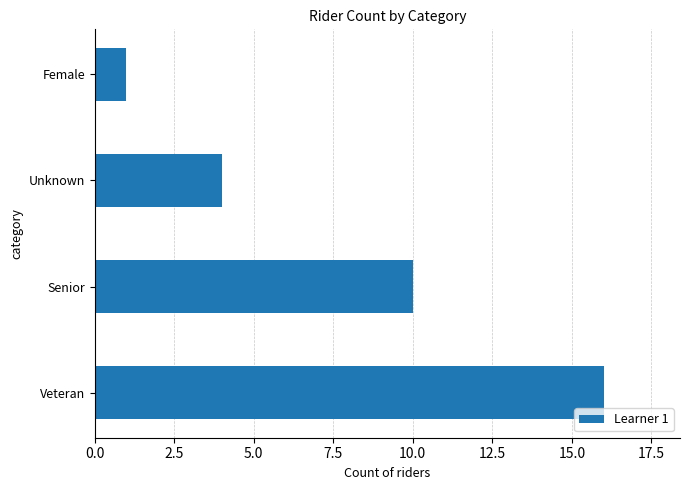

What is the greatest value displayed?

16